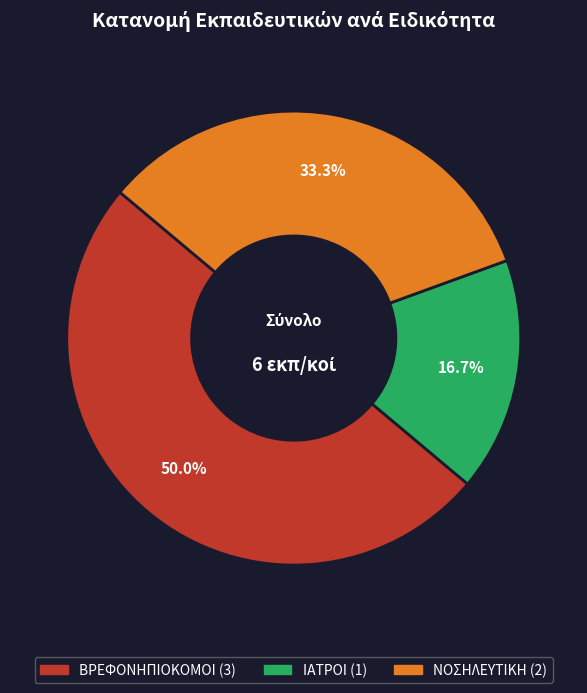

What is the ratio of the value at ΒΡΕΦΟΝΗΠΙΟΚΟΜΟΙ to the value at ΝΟΣΗΛΕΥΤΙΚΗ?

1.5